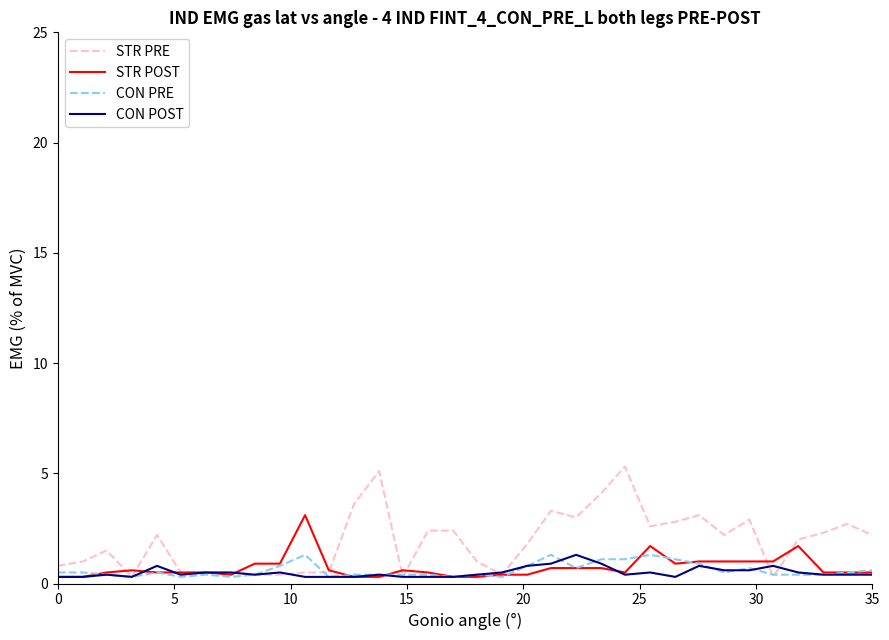

True or false: CON POST has more than 1 points higher than both neighbors.

True